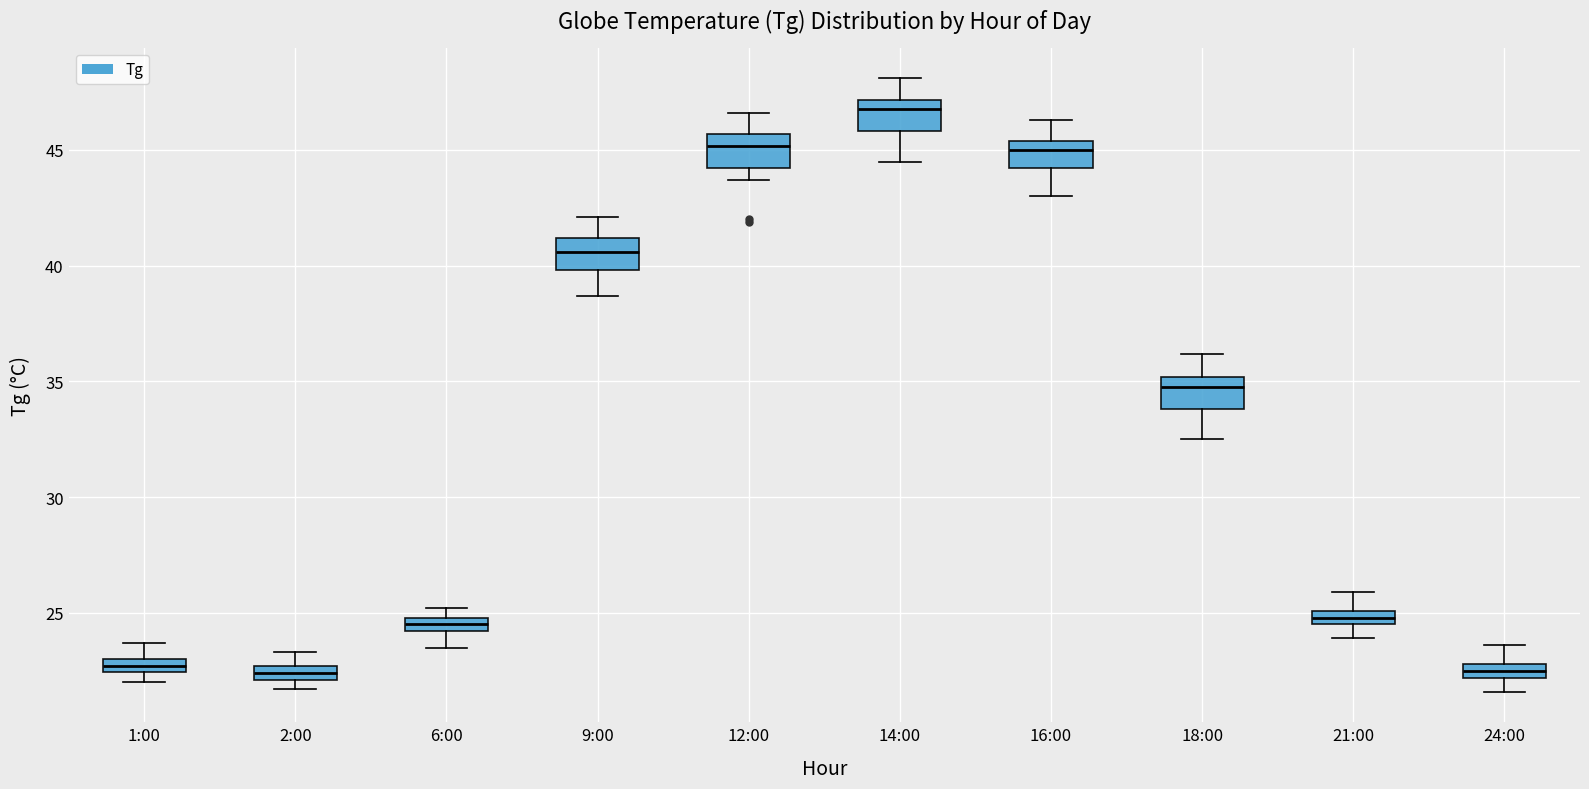

Where is the upper edge of the box for 21:00 on the y-axis? The values are not printed on the chart, so give them approximately, as read against the axis.

25.0